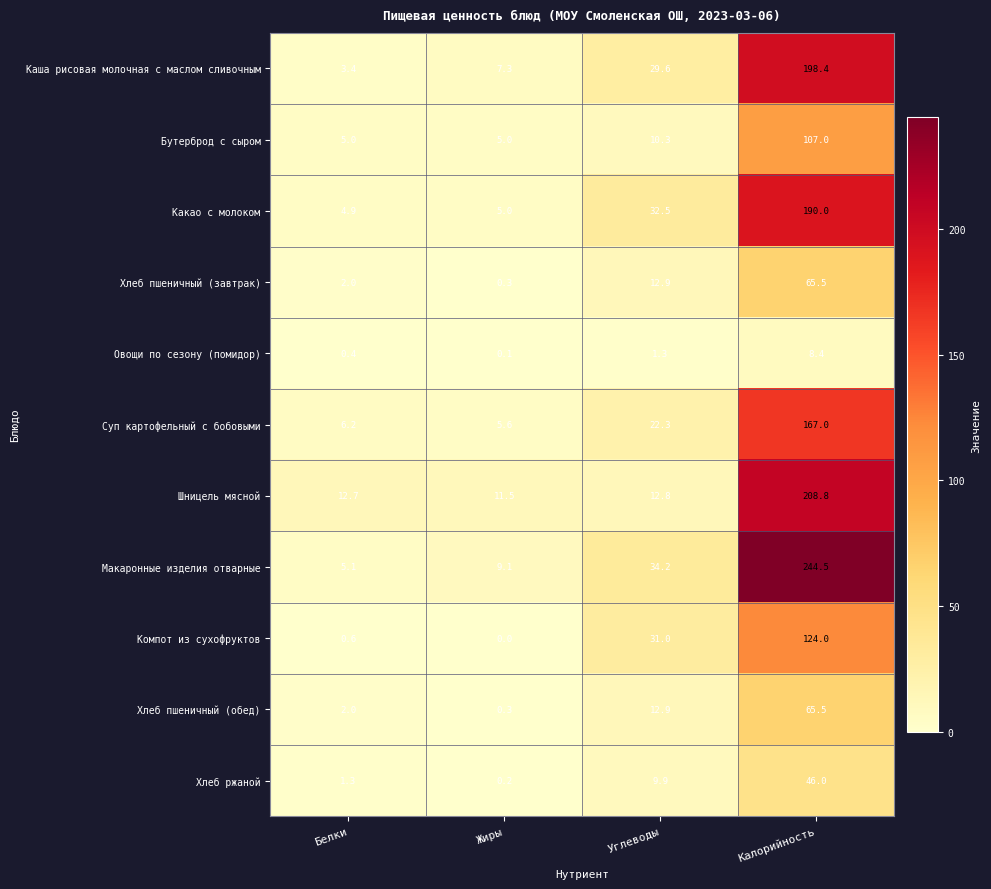

Is it true that Шницель мясной equals 19.1 at Белки?

False